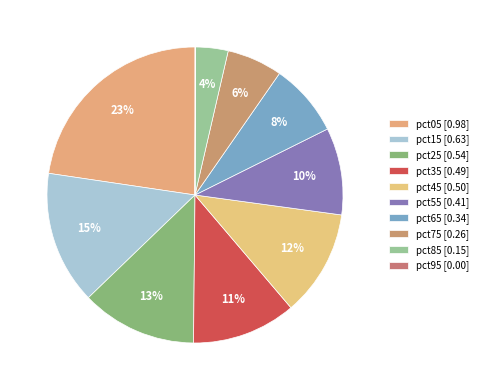

What is the largest slice in the pie chart?

pct05